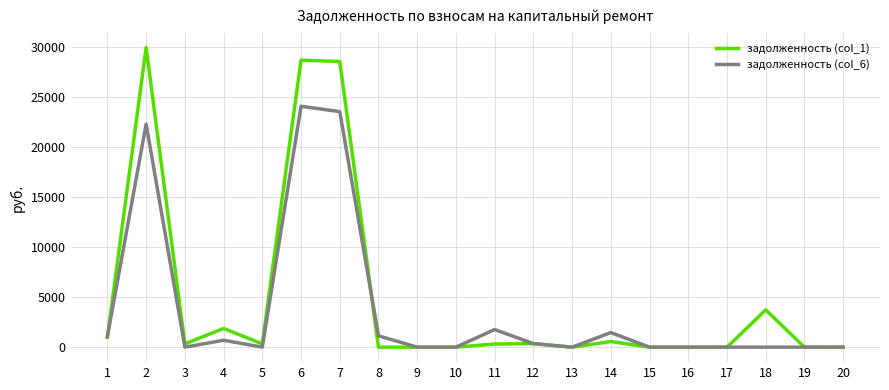

Which series has the widest spread of values?

задолженность (col_1)